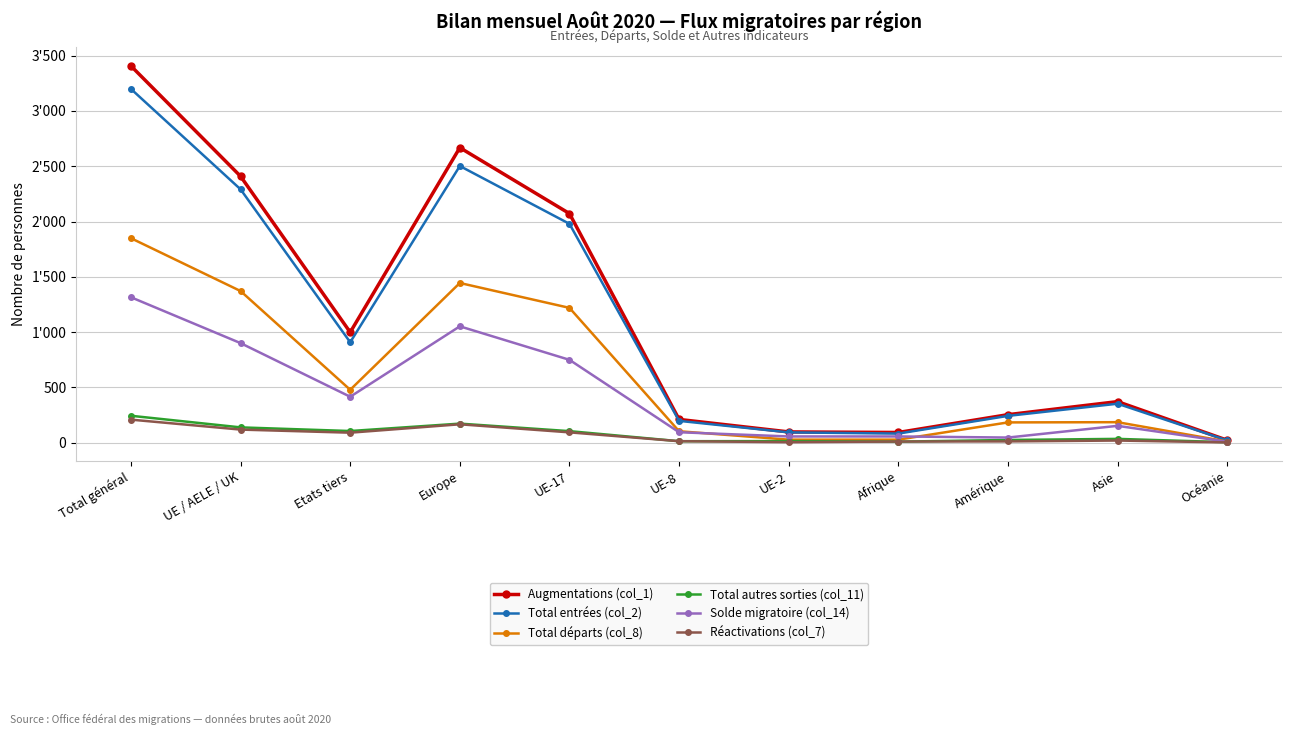

What is the difference between the highest and lowest values at UE / AELE / UK?

2291